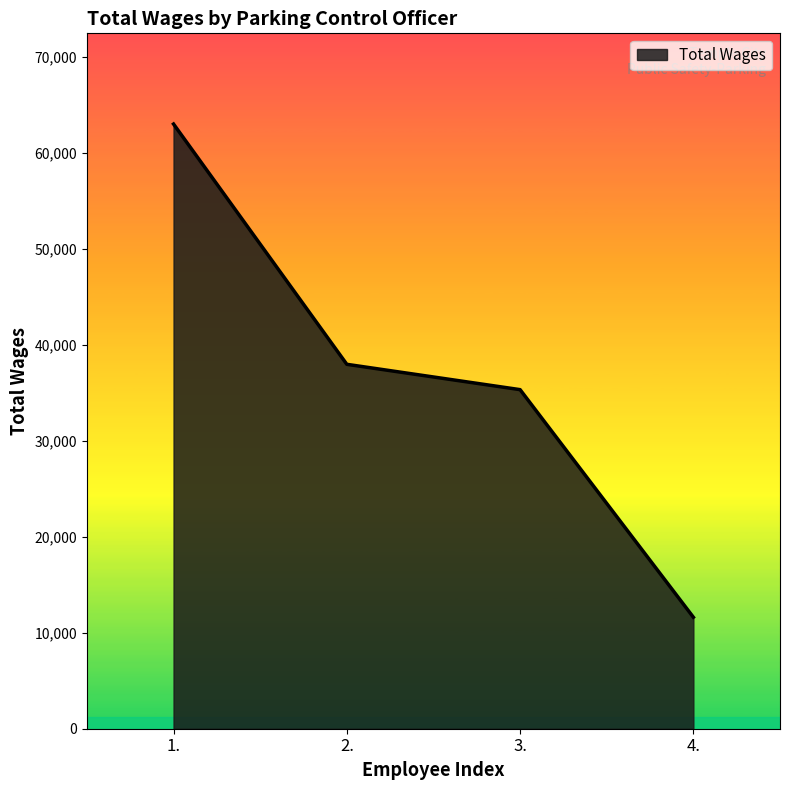

Which label corresponds to the smallest value in the chart?

4.